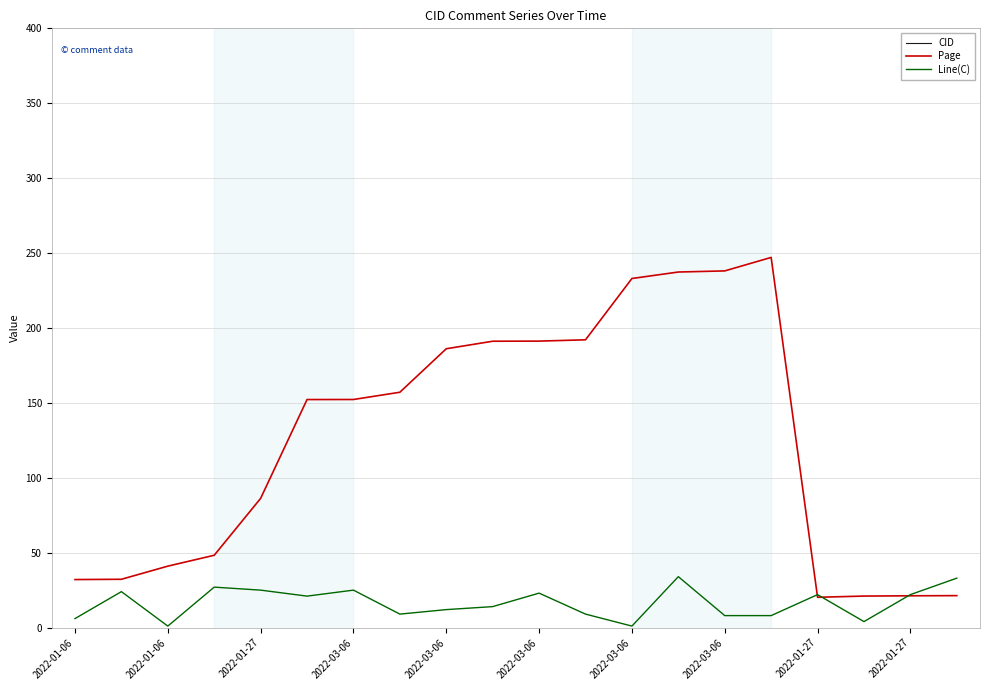

True or false: CID has a value of 7010.0 at 2022-01-27.

True